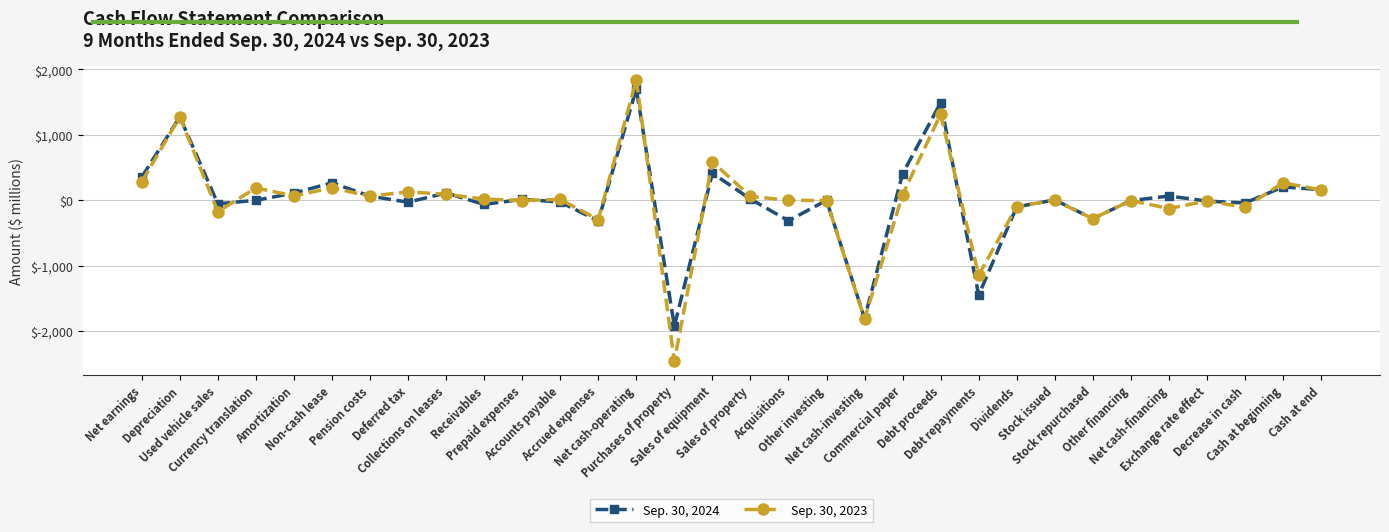

What is the average value of the Sep. 30, 2023 series?

4